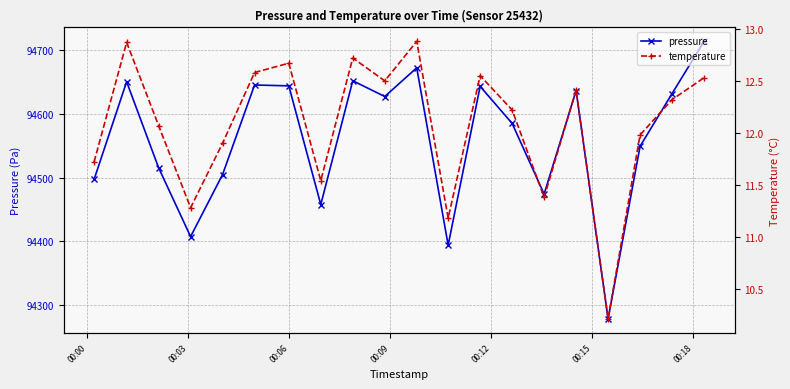

True or false: pressure has more than 1 points higher than both neighbors.

True